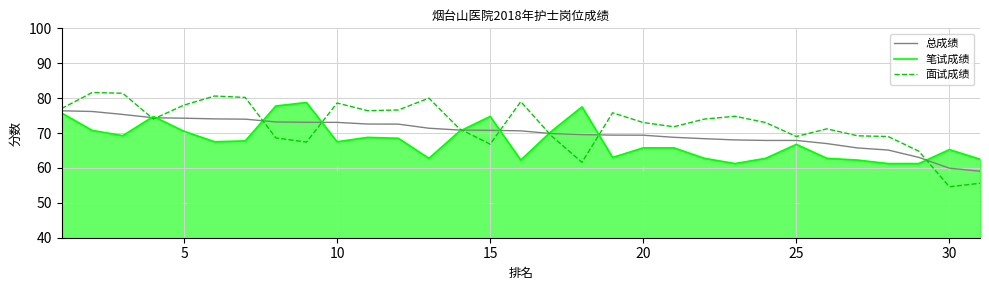

Which series has the largest range (max minus min)?

面试成绩